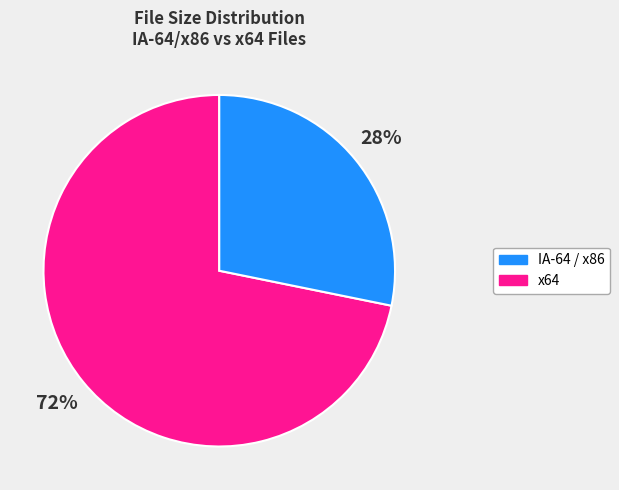

To the nearest percent, what is the average slice percentage?

50%